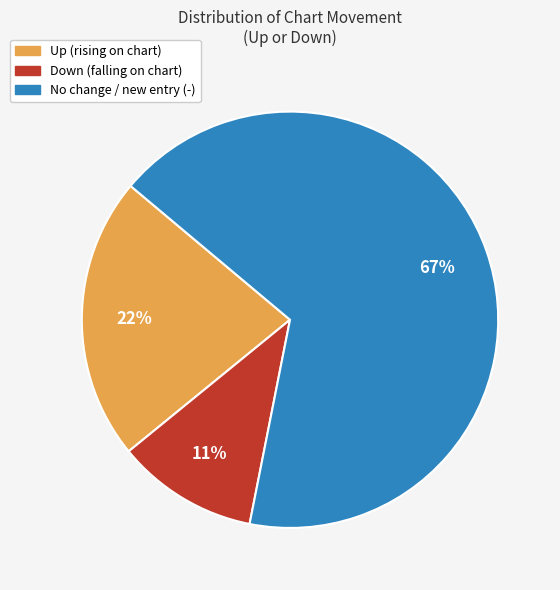

Count the number of slices in the pie.

3